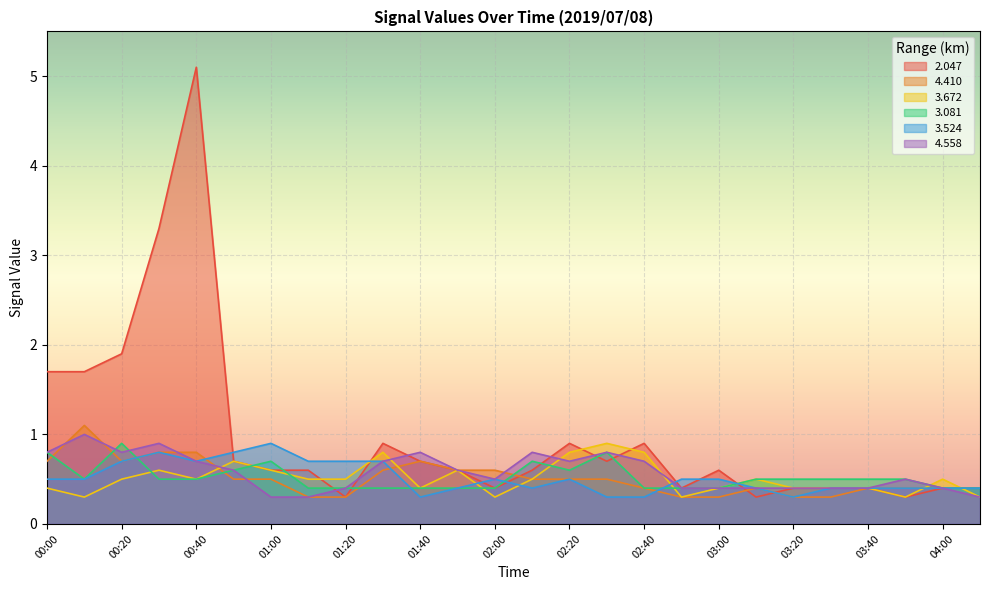

Which has a higher value, 01:40 or 01:20?

01:40